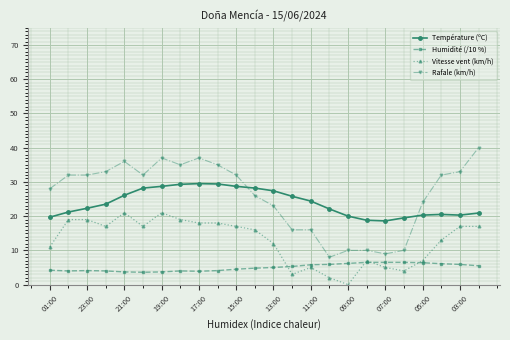

Which series has the largest total across all categories?

Rafale (km/h)